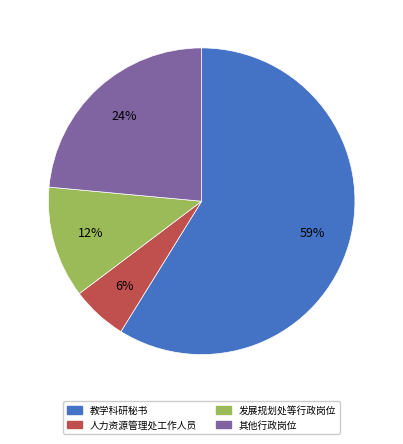

To the nearest percent, what is the average slice percentage?

25%